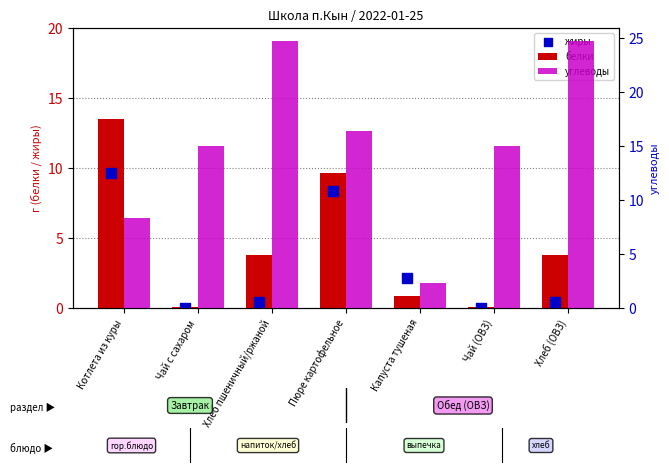

Which series has the largest Y range (max minus min)?

углеводы